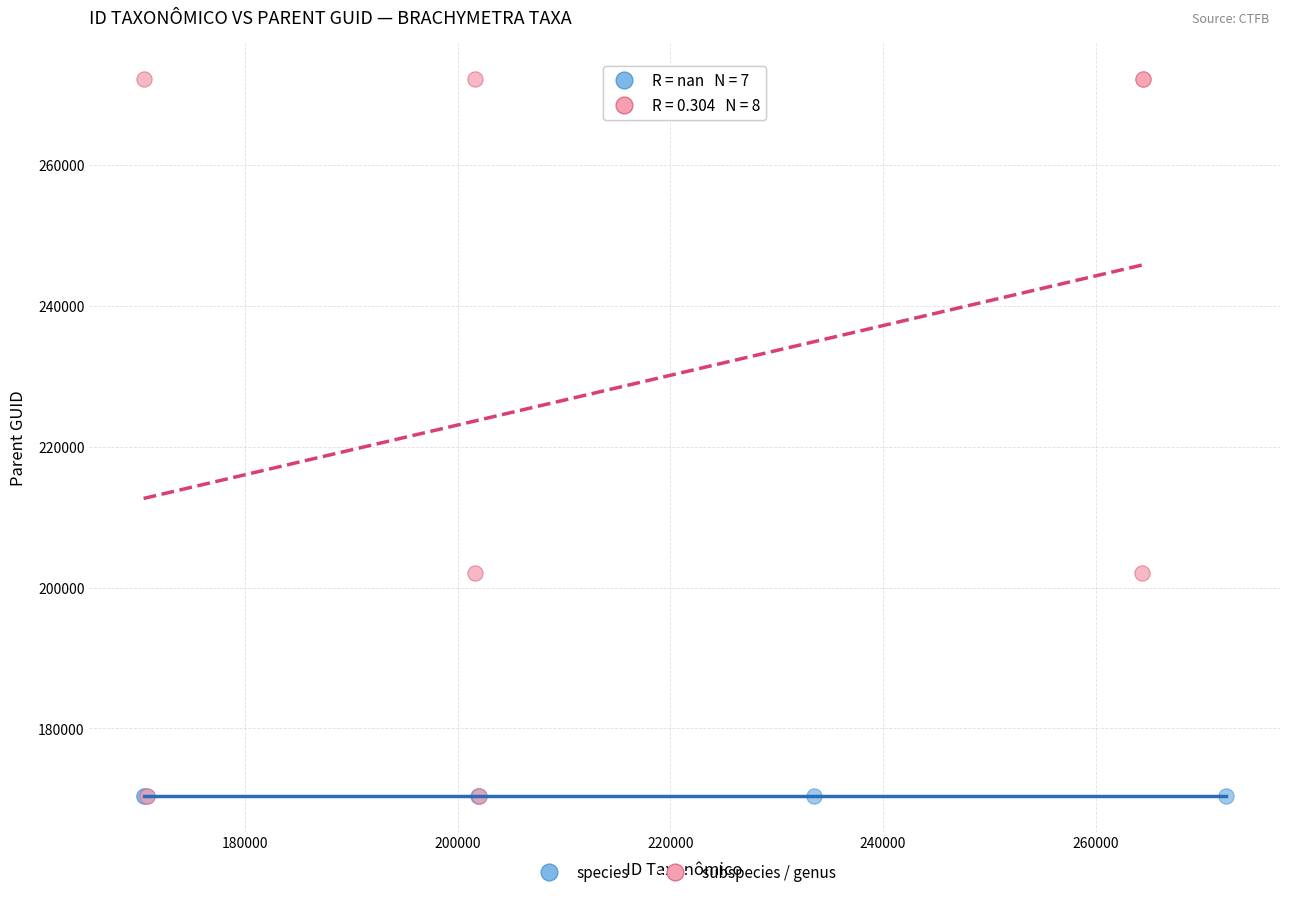

Which series reaches the maximum Y coordinate?

subspecies / genus